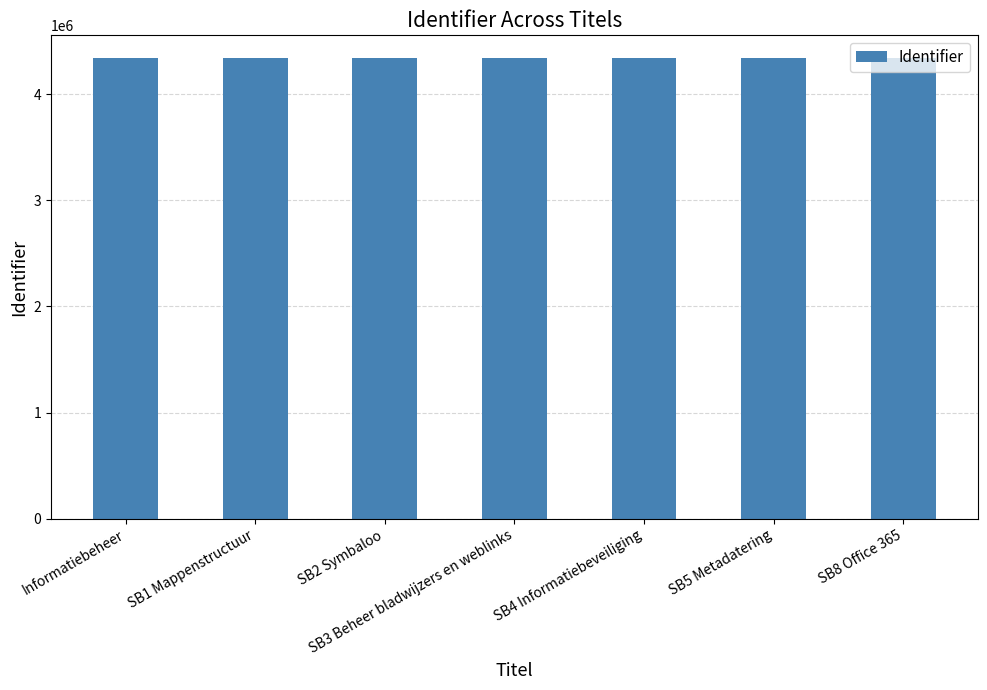

How many categories are shown in the chart?

7